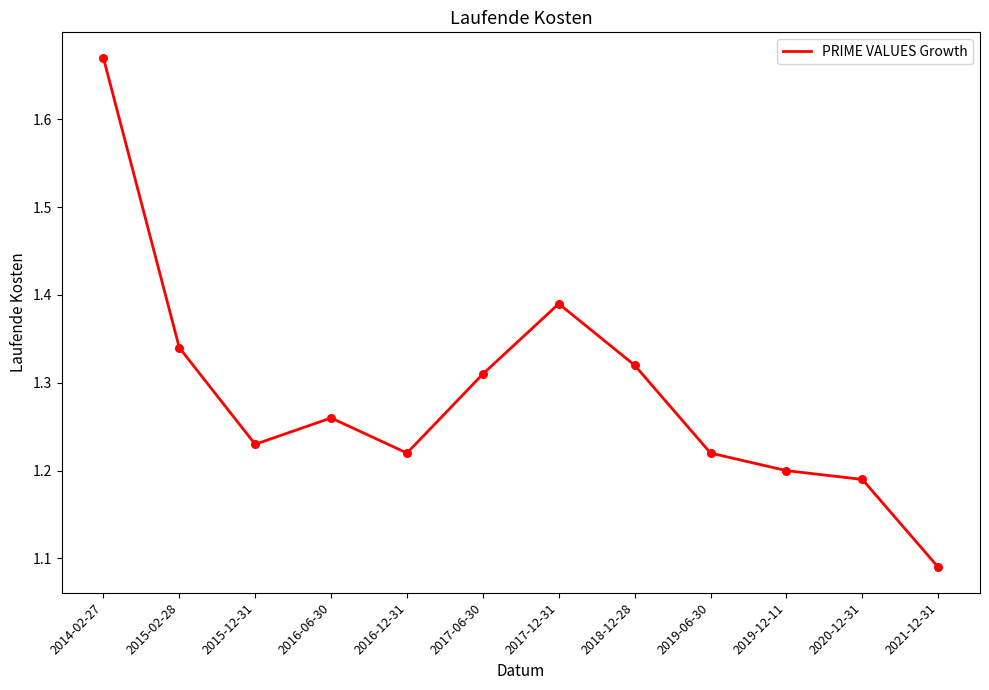

Which has a higher value, 2016-12-31 or 2014-02-27?

2014-02-27